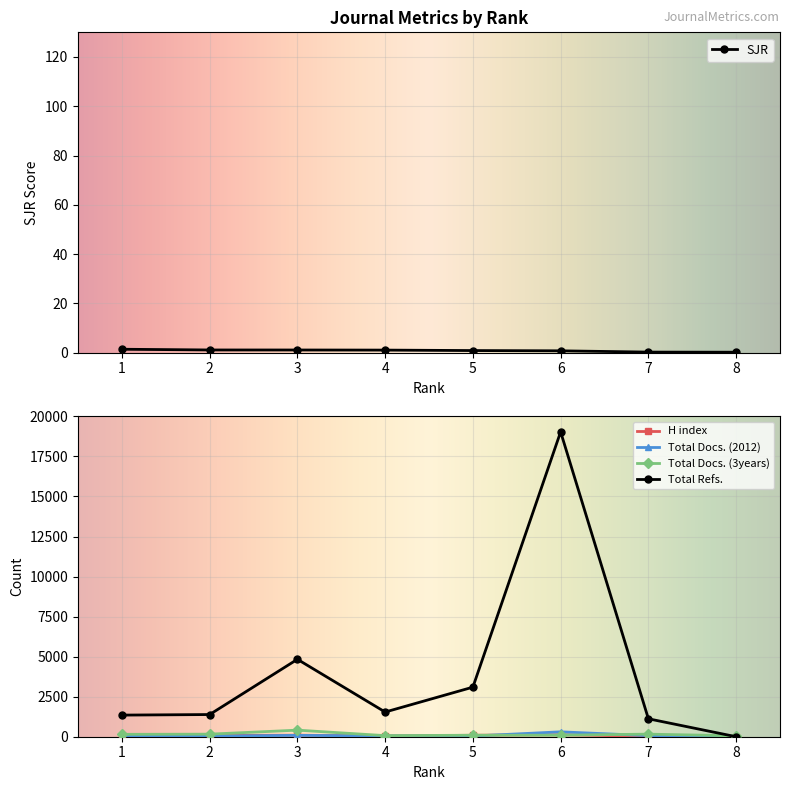

What is the difference between the maximum and minimum values in the SJR series?

1.2